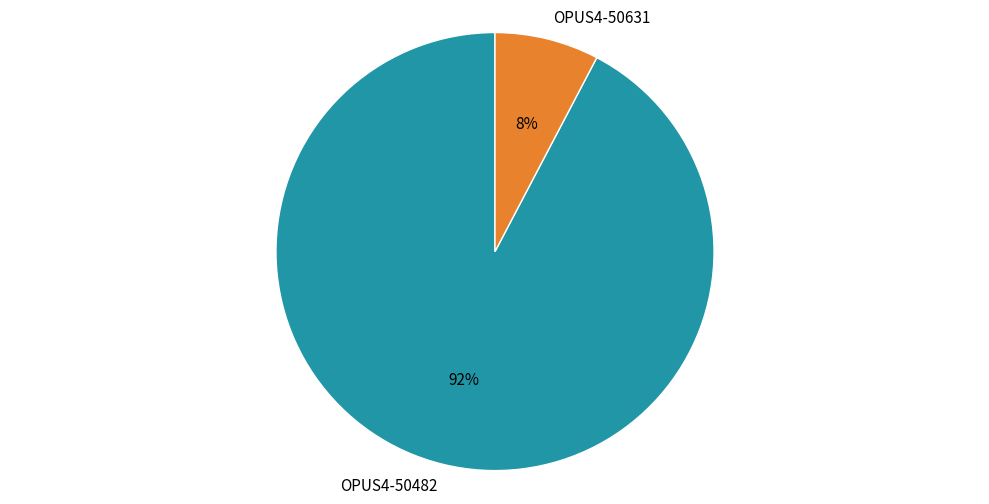

To the nearest percent, what is the combined percentage of OPUS4-50482 and OPUS4-50631?

100%